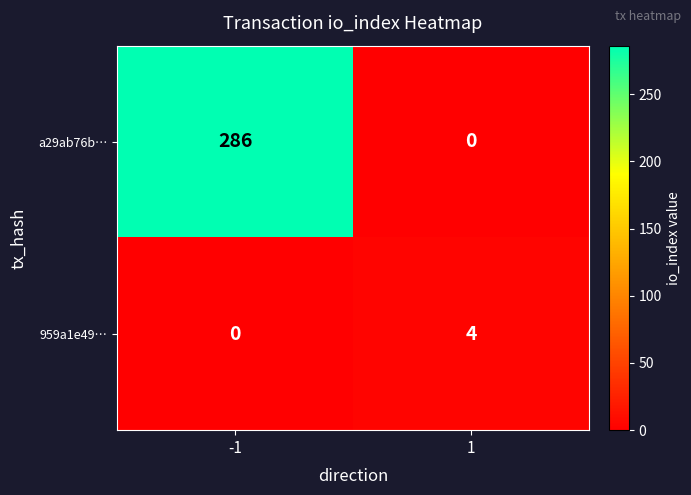

Between -1 and 1, which series saw the biggest shift?

a29ab76b…